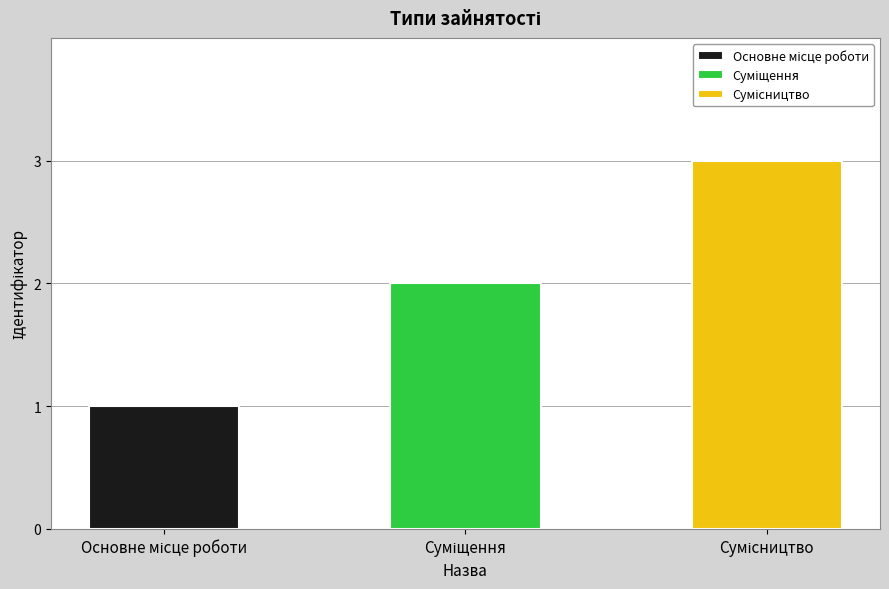

True or false: the data shows 1 at Суміщення.

False